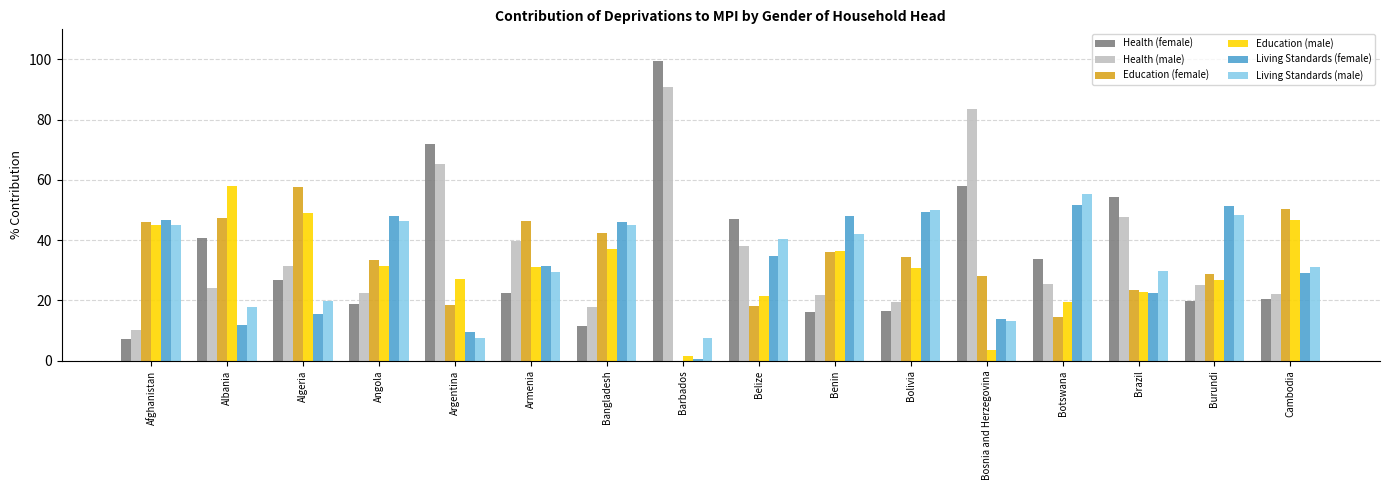

Which series changed the most between Benin and Burundi?

Education (male)